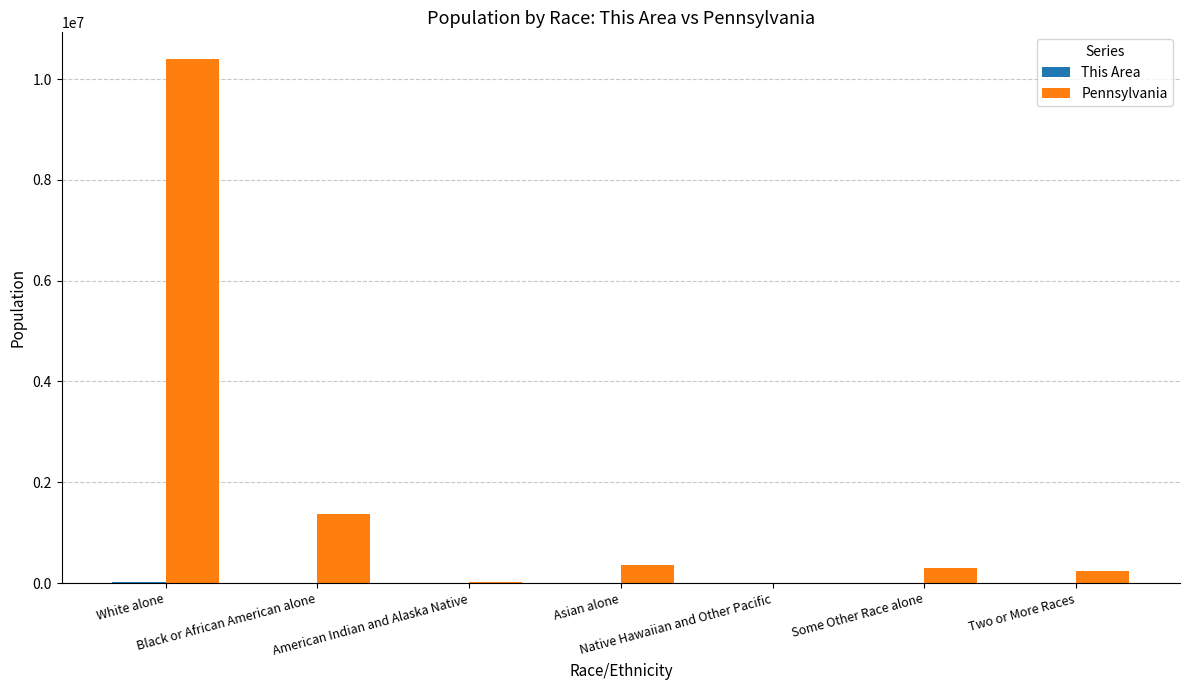

What is the greatest value displayed?

10406288